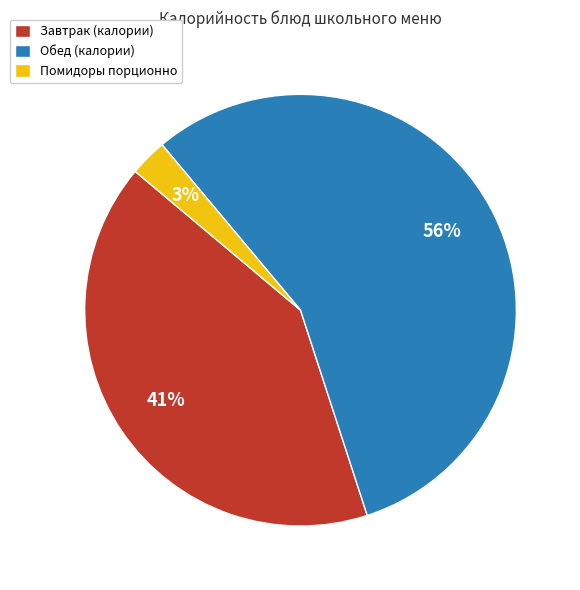

Approximately how many times larger is the value at Завтрак (калории) compared to Обед (калории)?

0.7